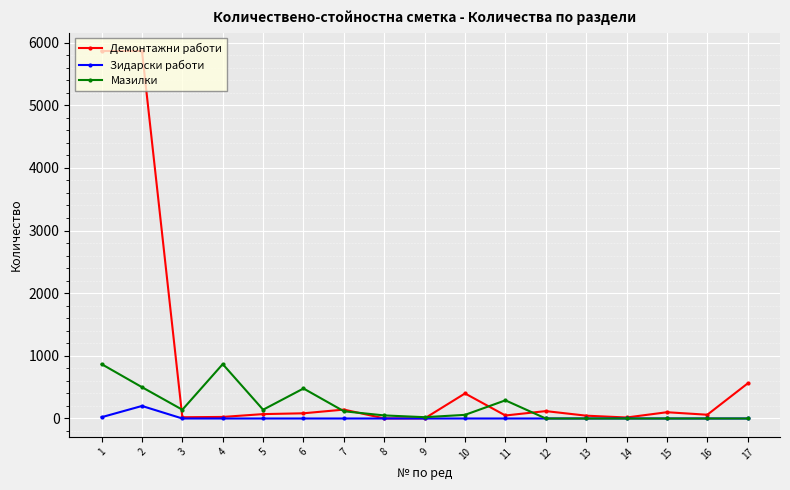

What is the greatest value displayed?

5865.0